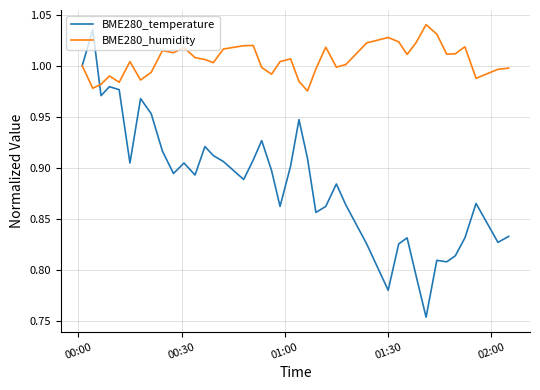

Which series has the largest total across all categories?

BME280_humidity